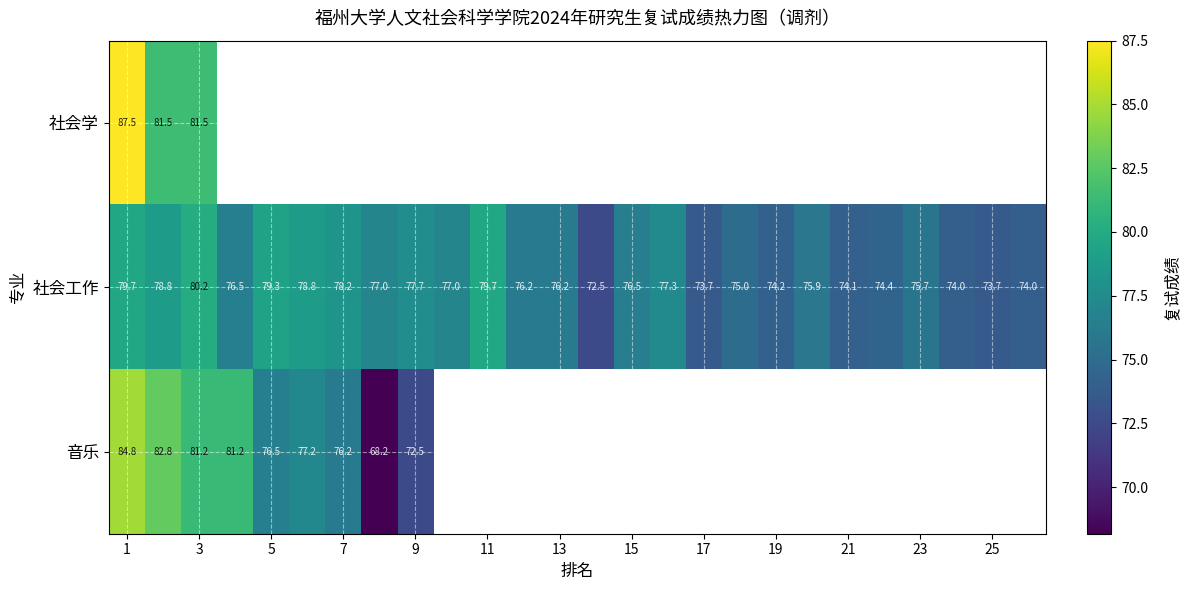

What is the sum of all 社会工作 values?

1986.3